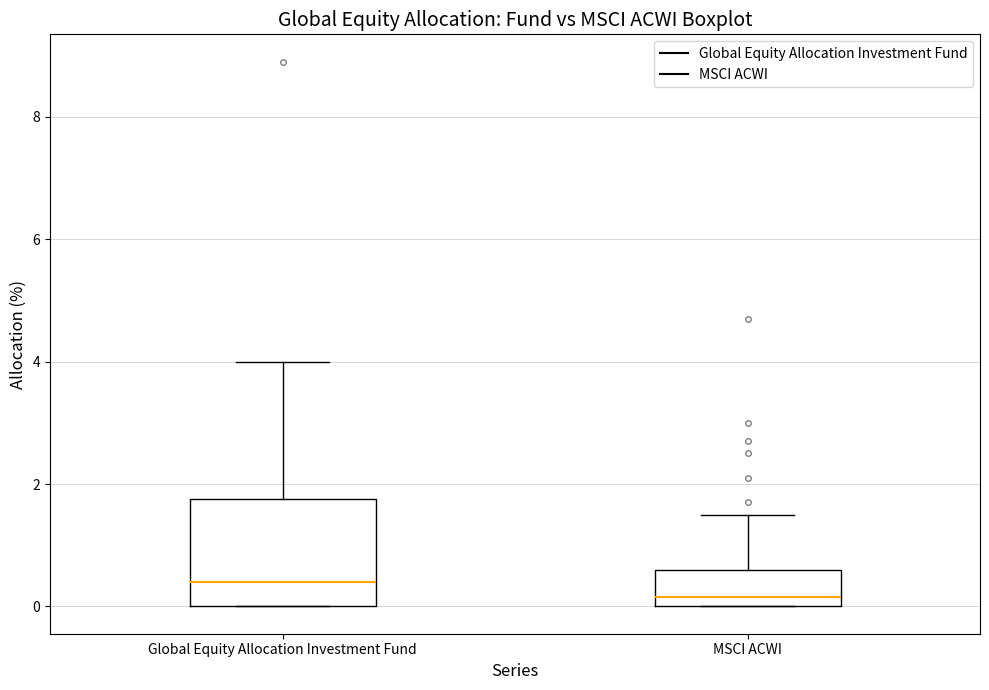

Where is the lower edge of the box for MSCI ACWI on the y-axis? The values are not printed on the chart, so give them approximately, as read against the axis.

0.0